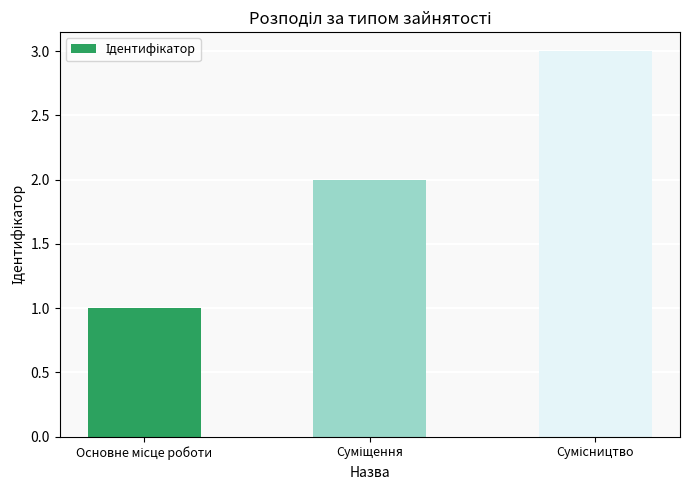

How many bars are there in total?

3